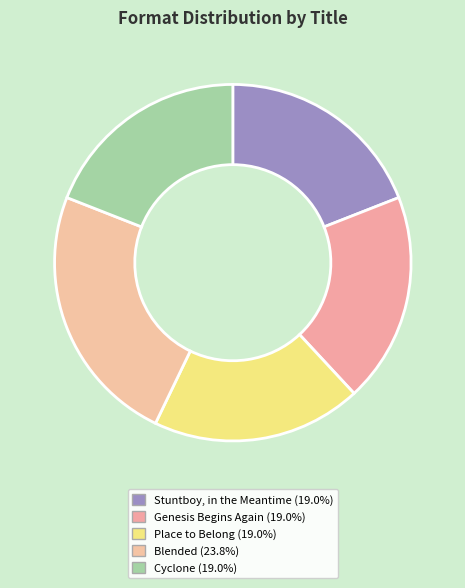

Count the number of slices in the pie.

5